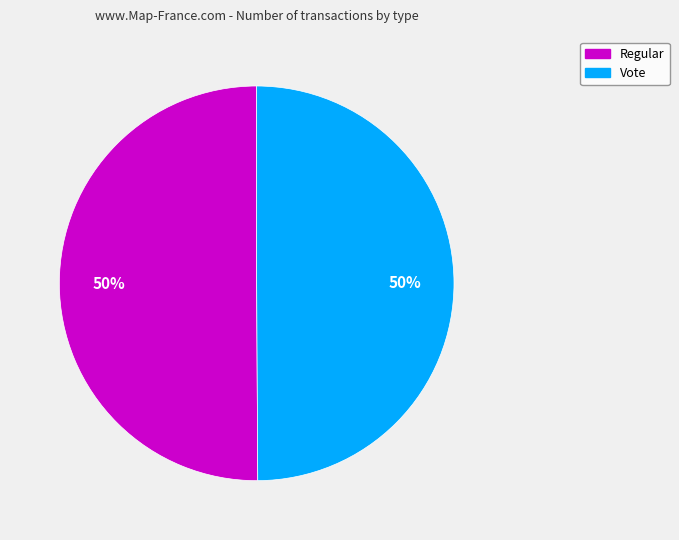

True or false: Vote accounts for 50% of the total.

True